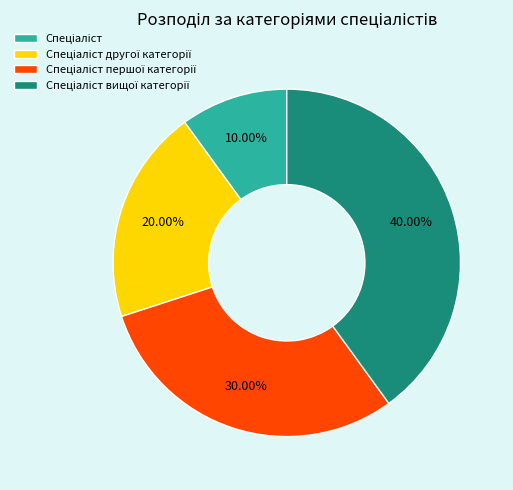

Is there any slice that represents more than half of the pie?

No